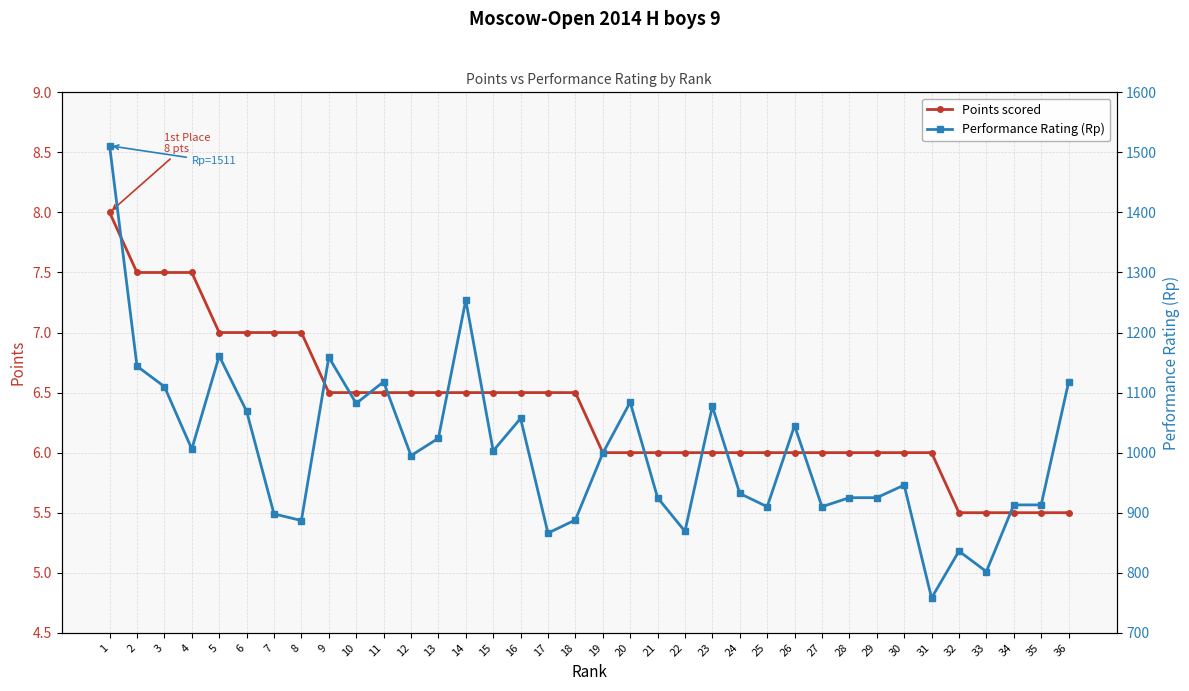

What is the smallest value displayed?

5.5